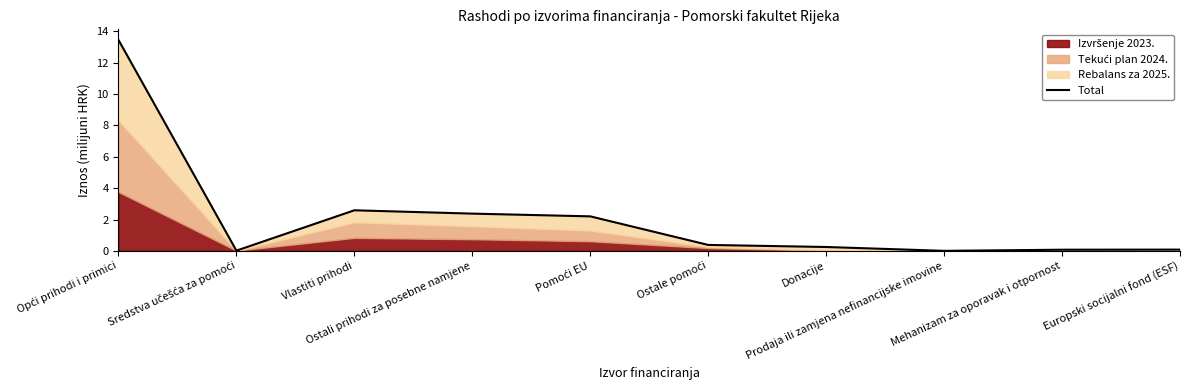

What is the average value?

2.1